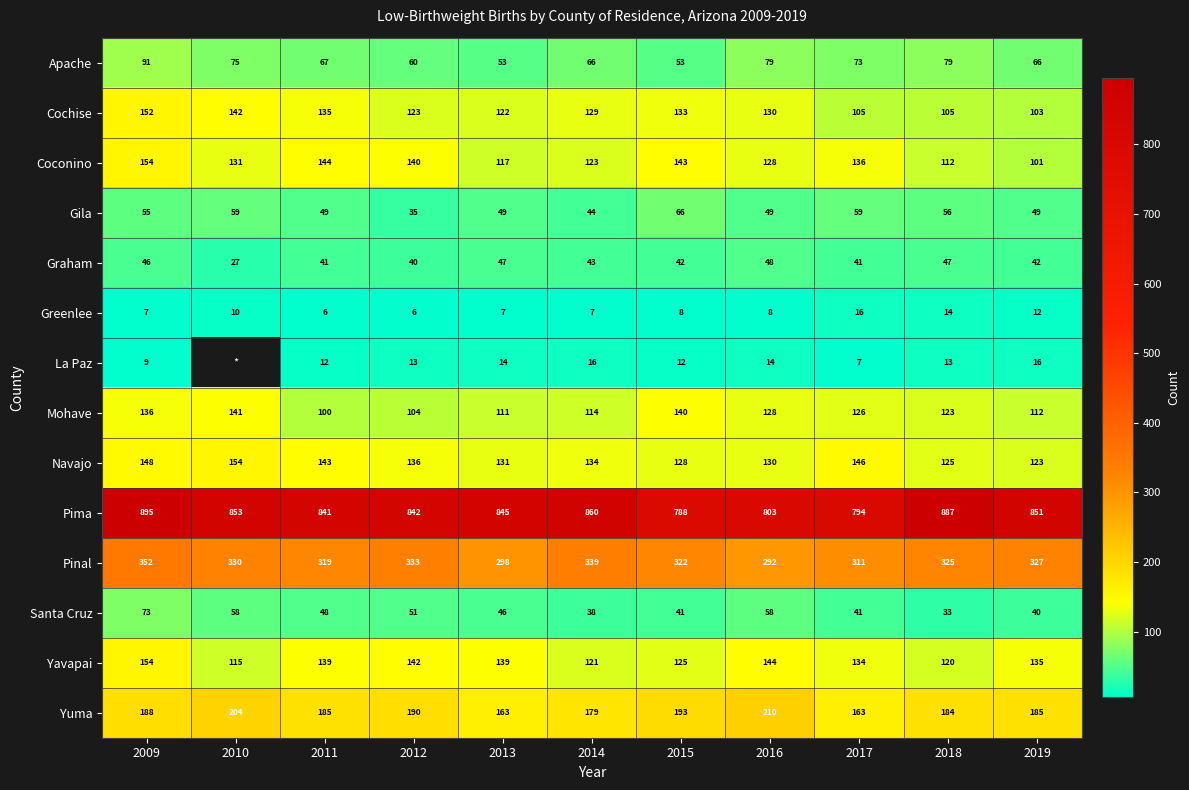

Between 2014 and 2017, which series saw the biggest shift?

Pima